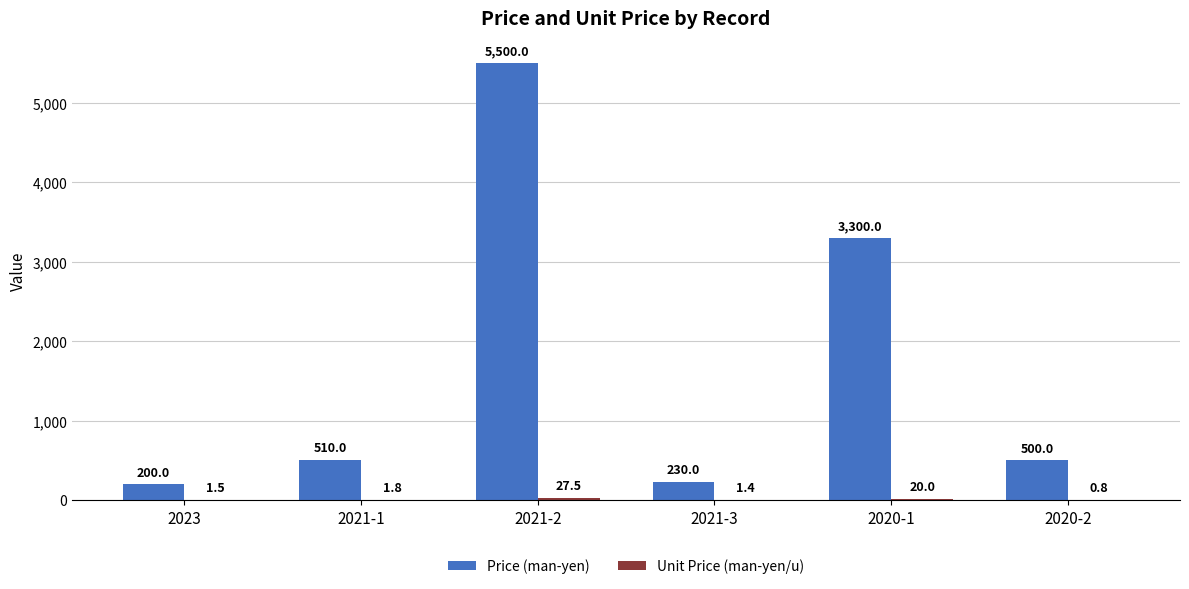

What is the sum of the Price (man-yen) values at 2023 and 2021-3?

430.0